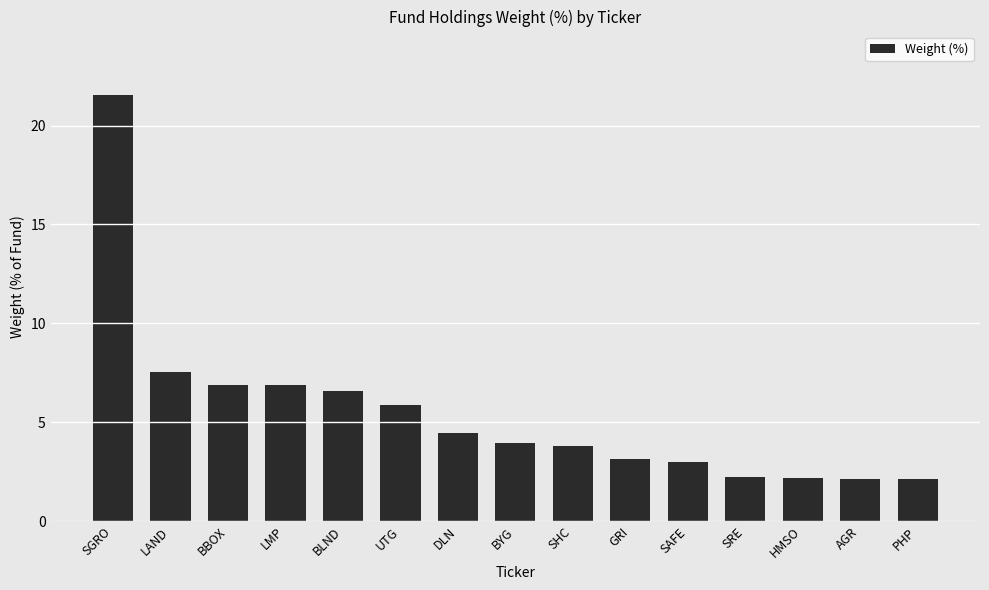

What is the approximate value at SHC?

3.8